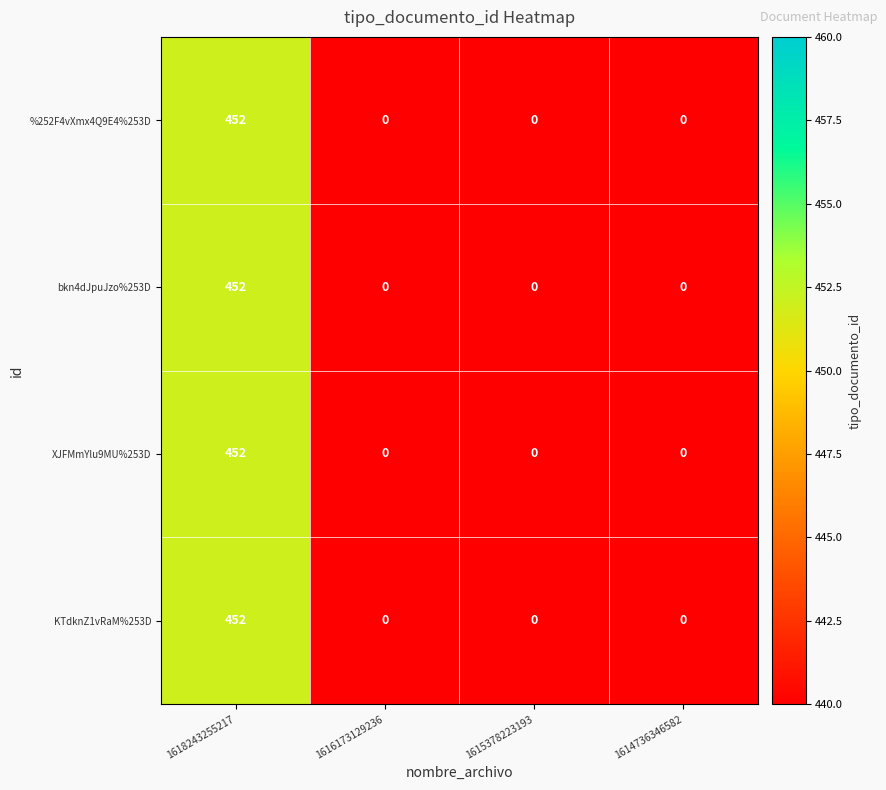

Reading right to left, what are all the values shown in this chart?

%252F4vXmx4Q9E4%253D: 1614736346582=0	1615378223193=0	1616173129236=0	1618243255217=452
bkn4dJpuJzo%253D: 1614736346582=0	1615378223193=0	1616173129236=0	1618243255217=452
XJFMmYlu9MU%253D: 1614736346582=0	1615378223193=0	1616173129236=0	1618243255217=452
KTdknZ1vRaM%253D: 1614736346582=0	1615378223193=0	1616173129236=0	1618243255217=452